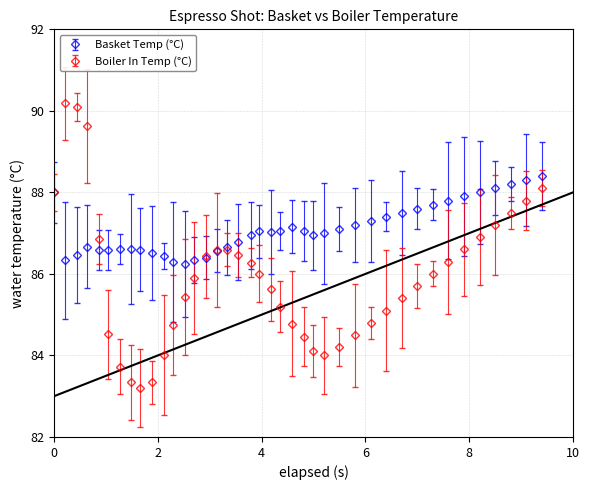

What is the value of the Basket Temp (°C) point at the 18th from the left?

86.8